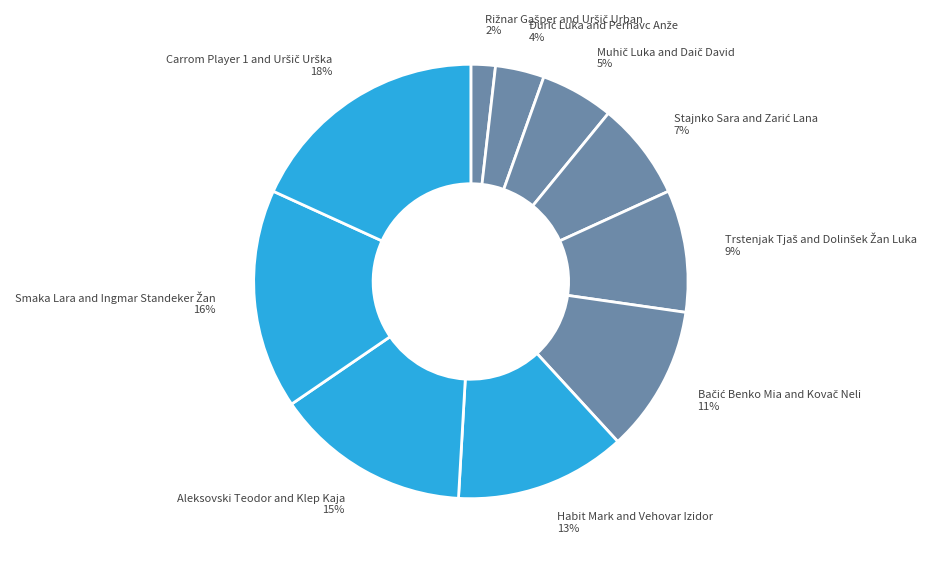

Does any single category account for the majority?

No